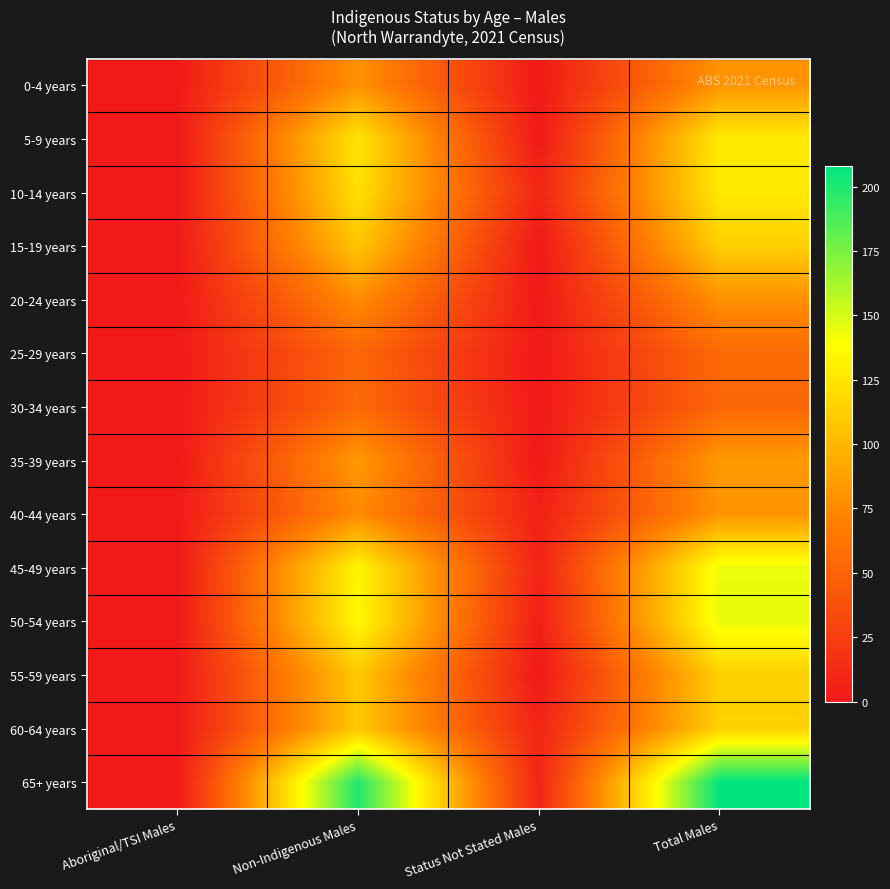

Reading right to left, extract all data points from this chart.

0-4 years: Total Males=81	Status Not Stated Males=0	Non-Indigenous Males=80	Aboriginal/TSI Males=0
5-9 years: Total Males=128	Status Not Stated Males=0	Non-Indigenous Males=125	Aboriginal/TSI Males=0
10-14 years: Total Males=127	Status Not Stated Males=9	Non-Indigenous Males=122	Aboriginal/TSI Males=0
15-19 years: Total Males=113	Status Not Stated Males=0	Non-Indigenous Males=108	Aboriginal/TSI Males=0
20-24 years: Total Males=79	Status Not Stated Males=0	Non-Indigenous Males=77	Aboriginal/TSI Males=0
25-29 years: Total Males=55	Status Not Stated Males=0	Non-Indigenous Males=53	Aboriginal/TSI Males=0
30-34 years: Total Males=53	Status Not Stated Males=0	Non-Indigenous Males=55	Aboriginal/TSI Males=0
35-39 years: Total Males=84	Status Not Stated Males=0	Non-Indigenous Males=84	Aboriginal/TSI Males=0
40-44 years: Total Males=81	Status Not Stated Males=5	Non-Indigenous Males=76	Aboriginal/TSI Males=0
45-49 years: Total Males=144	Status Not Stated Males=7	Non-Indigenous Males=134	Aboriginal/TSI Males=0
50-54 years: Total Males=145	Status Not Stated Males=4	Non-Indigenous Males=136	Aboriginal/TSI Males=0
55-59 years: Total Males=113	Status Not Stated Males=0	Non-Indigenous Males=109	Aboriginal/TSI Males=0
60-64 years: Total Males=114	Status Not Stated Males=8	Non-Indigenous Males=109	Aboriginal/TSI Males=0
65+ years: Total Males=208	Status Not Stated Males=8	Non-Indigenous Males=199	Aboriginal/TSI Males=0